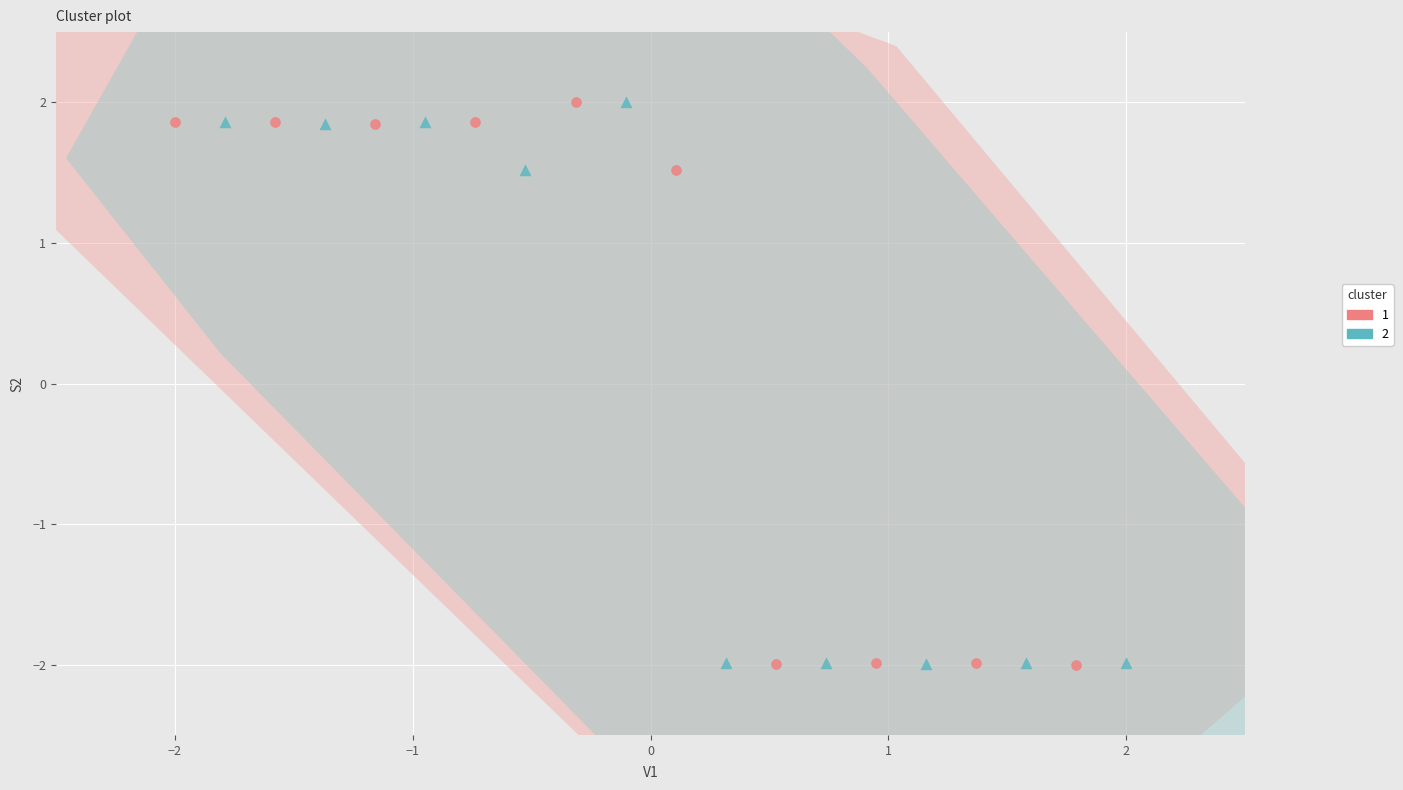

What are all the series names shown in the legend?

1, 2